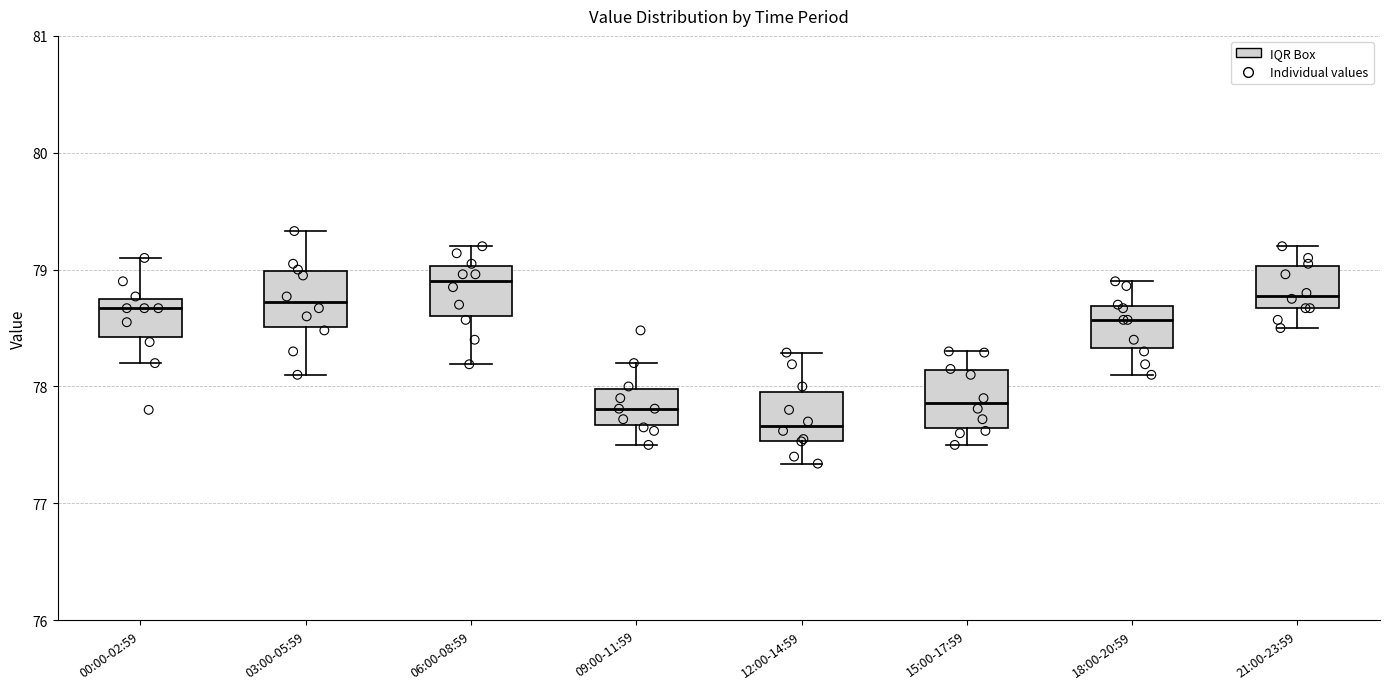

Reading left to right, transcribe this box plot: for each box, give where its median line is, the range the box spans, and where its two whiskers end, as read against the y-axis. The values are not printed on the chart, so give them approximately, as read against the axis.

00:00-02:59: median 78.7 (just below the box's upper edge), box 78.4 to 78.7, whiskers 78.2 to 79.1
03:00-05:59: median 78.7, box 78.5 to 79.0, whiskers 78.1 to 79.3
06:00-08:59: median 78.9, box 78.6 to 79.0, whiskers 78.2 to 79.2
09:00-11:59: median 77.8, box 77.7 to 78.0, whiskers 77.5 to 78.2
12:00-14:59: median 77.7, box 77.5 to 78.0, whiskers 77.3 to 78.3
15:00-17:59: median 77.9, box 77.6 to 78.1, whiskers 77.5 to 78.3
18:00-20:59: median 78.6, box 78.3 to 78.7, whiskers 78.1 to 78.9
21:00-23:59: median 78.8, box 78.7 to 79.0, whiskers 78.5 to 79.2